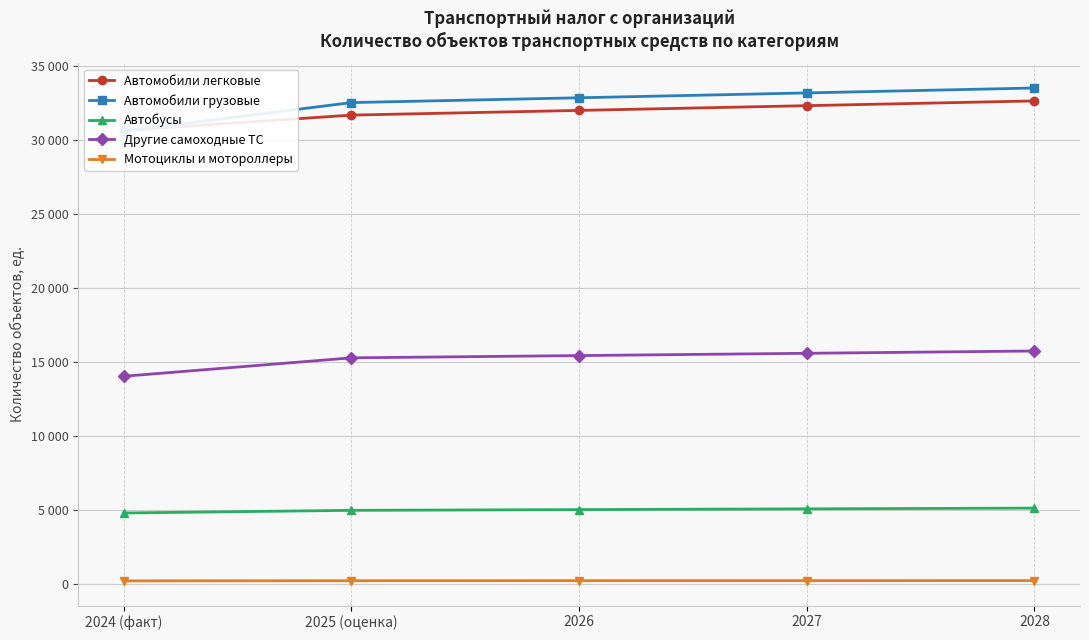

At which label does Другие самоходные ТС reach its peak?

2028